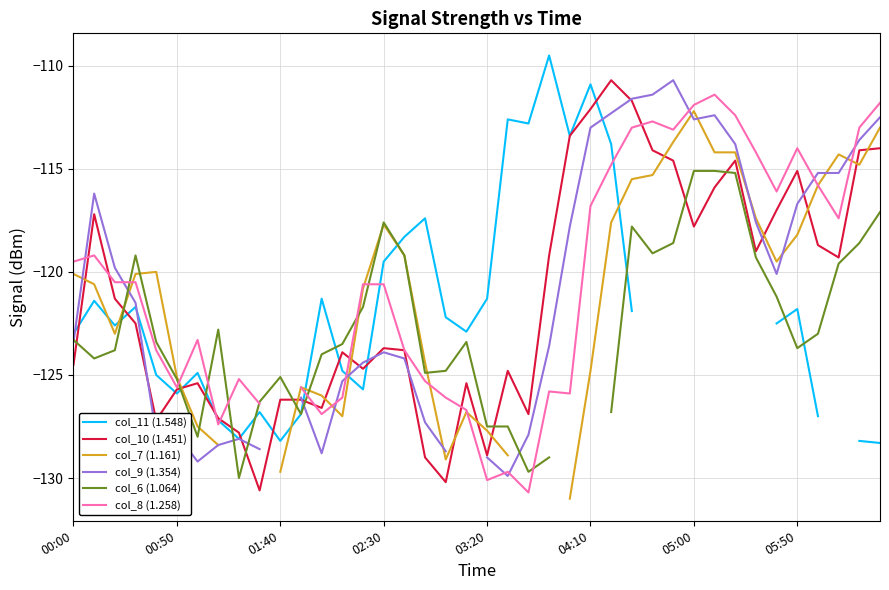

The col_9 (1.354) series shows -76.9 at 26. True or false?

False